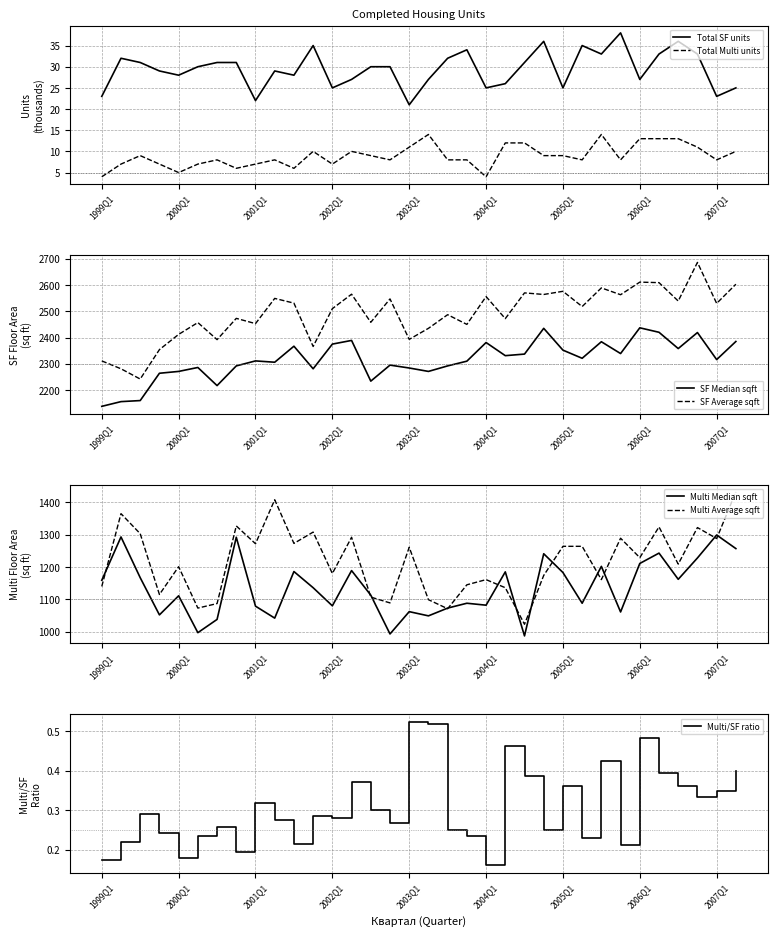

At which label is Multi_Average_sqft closest to 1227?

2006Q1